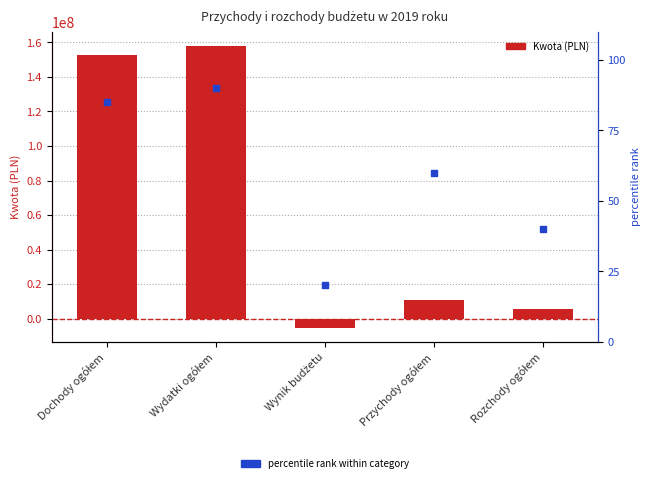

At how many categories does at least one series exceed 75772862?

2